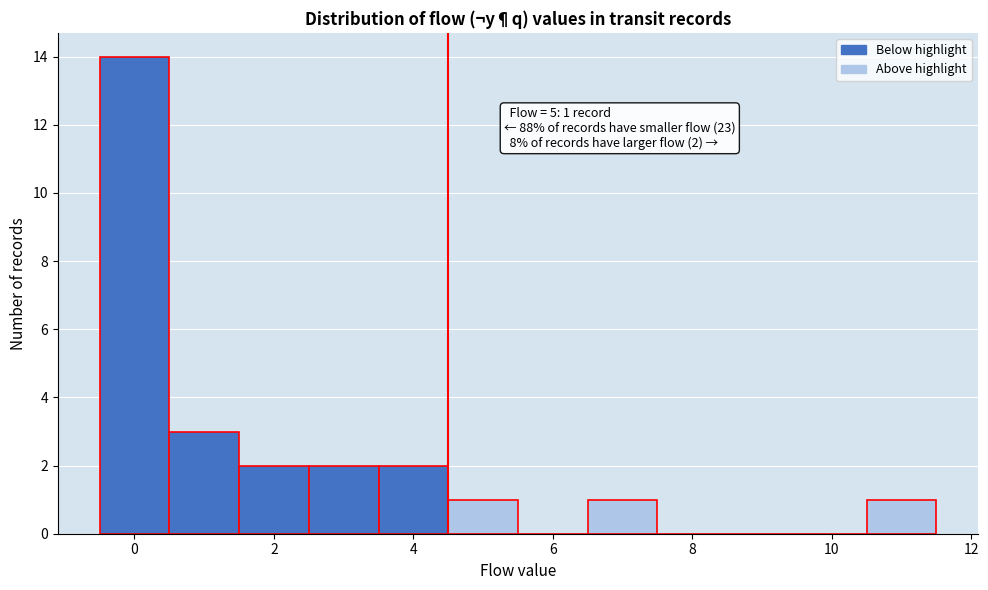

Over which range of the x-axis is the bar tallest?

-0.5 to 0.5